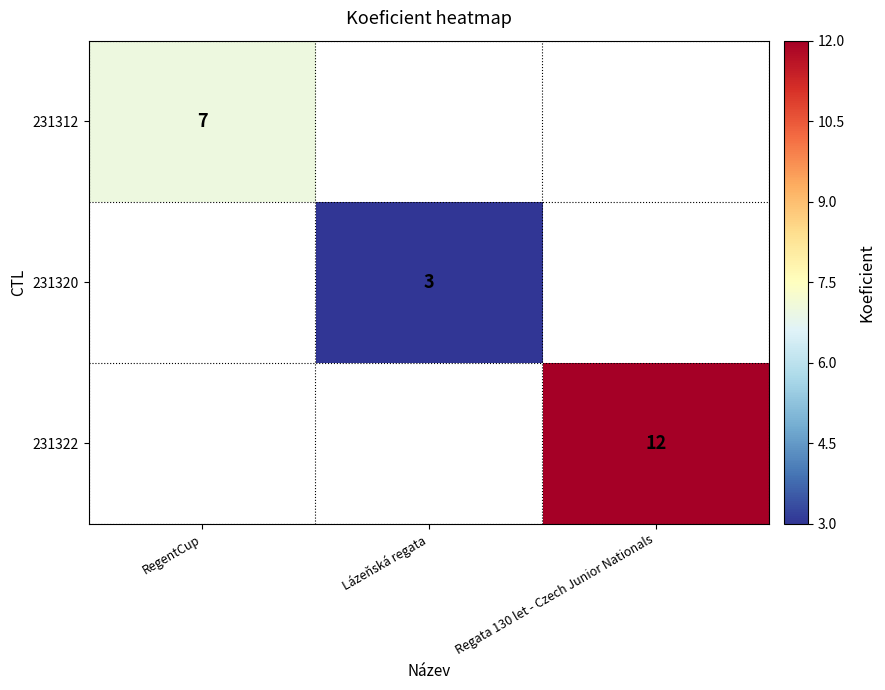

What is the smallest value displayed?

3.0